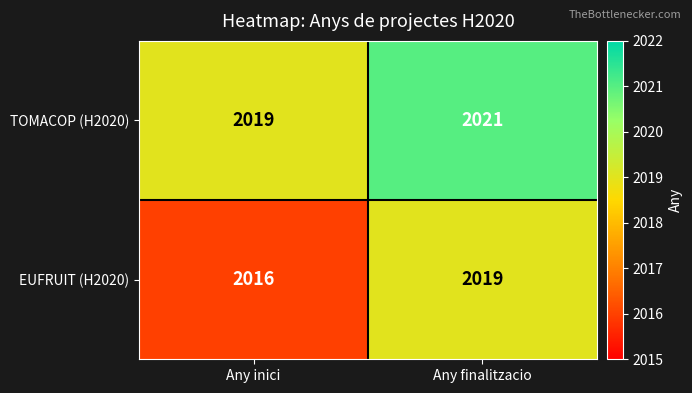

True or false: EUFRUIT (H2020) has a value of 2016 at Any inici.

True